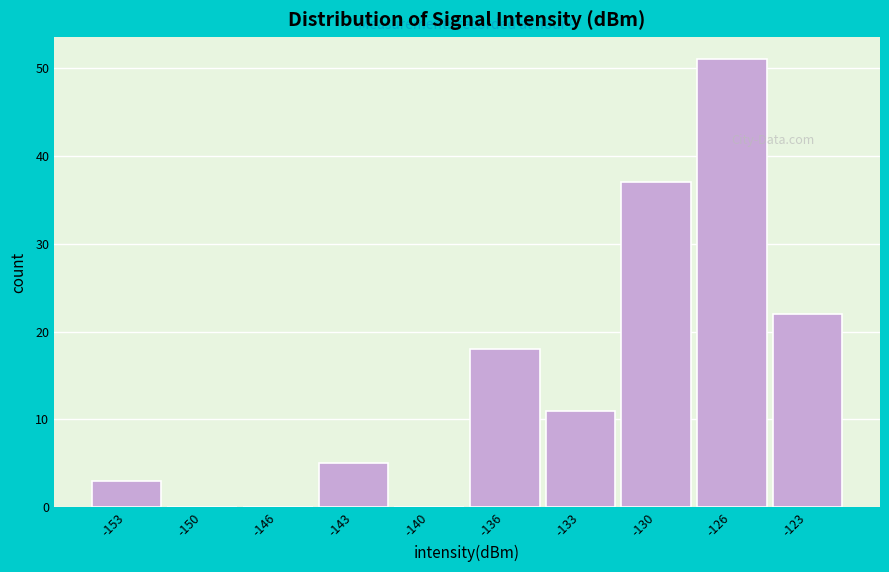

Reading left to right, transcribe all the data shown in this chart.

-153=3	-150=0	-146=0	-143=5	-140=0	-136=18	-133=11	-130=37	-126=51	-123=22